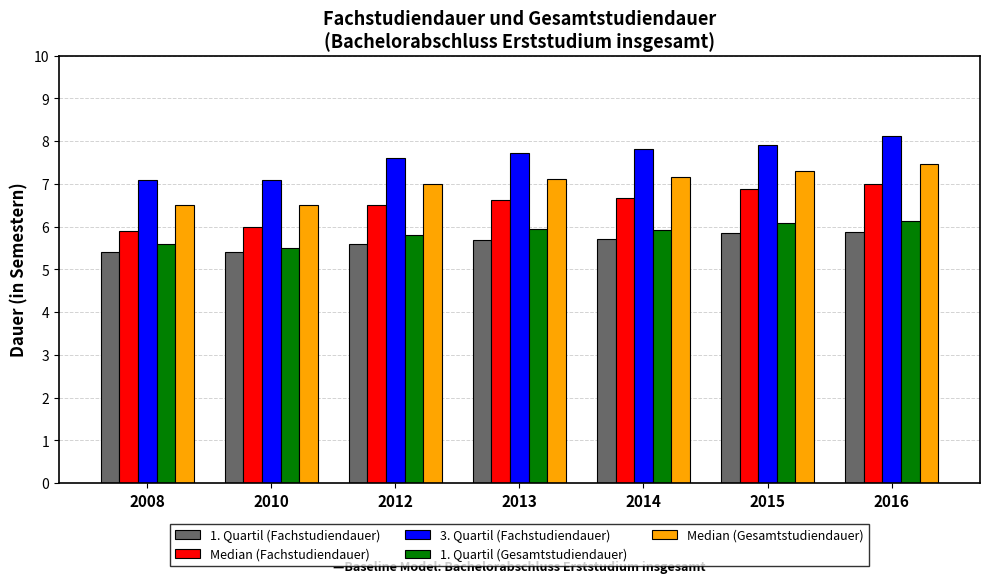

How many bars are there in total?

35